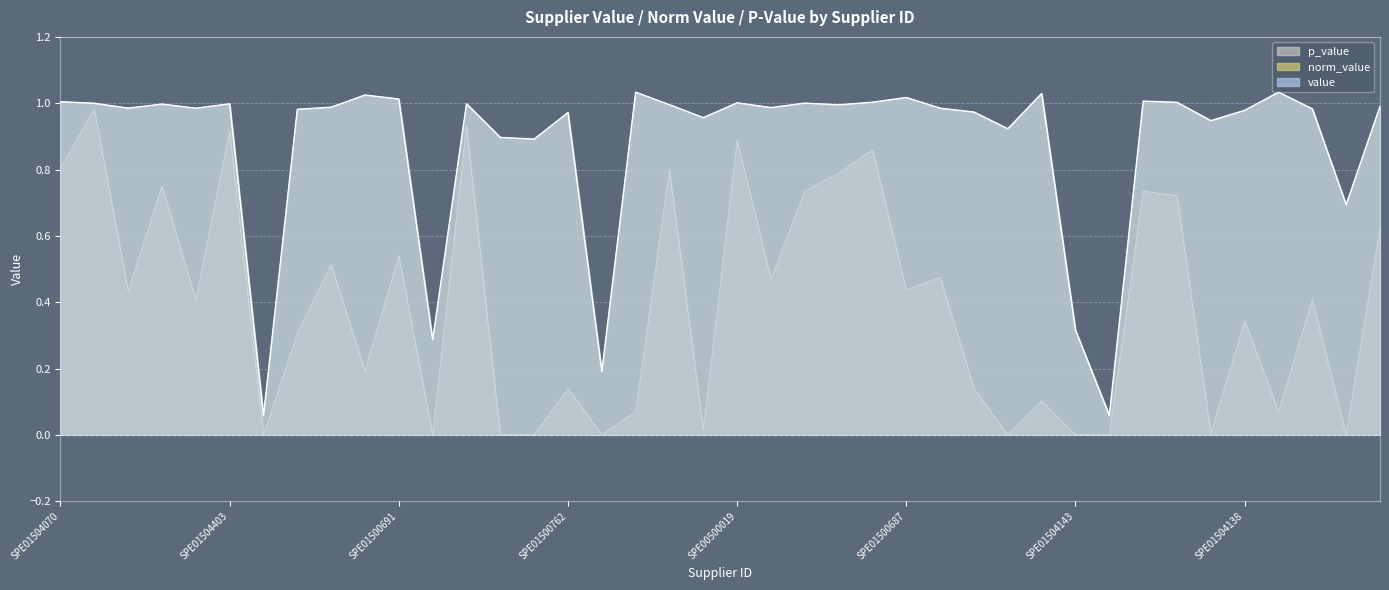

Where is value nearest to the value 0?

SPE01500375